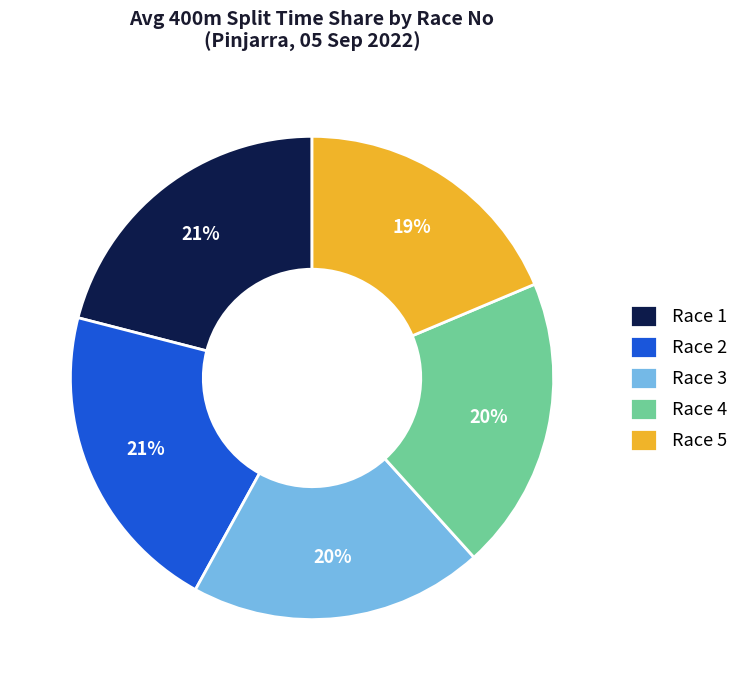

Is there any slice that represents more than half of the pie?

No